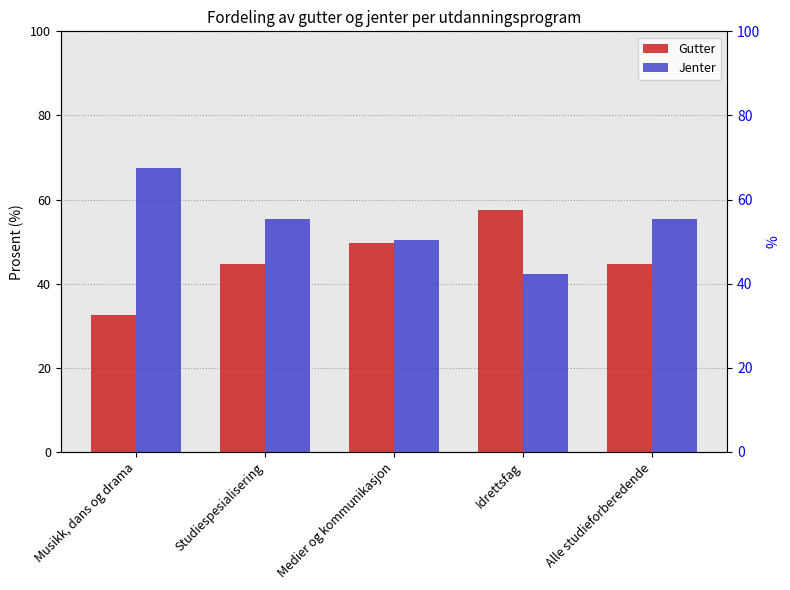

Are the bars grouped side by side (vs. stacked)?

Yes